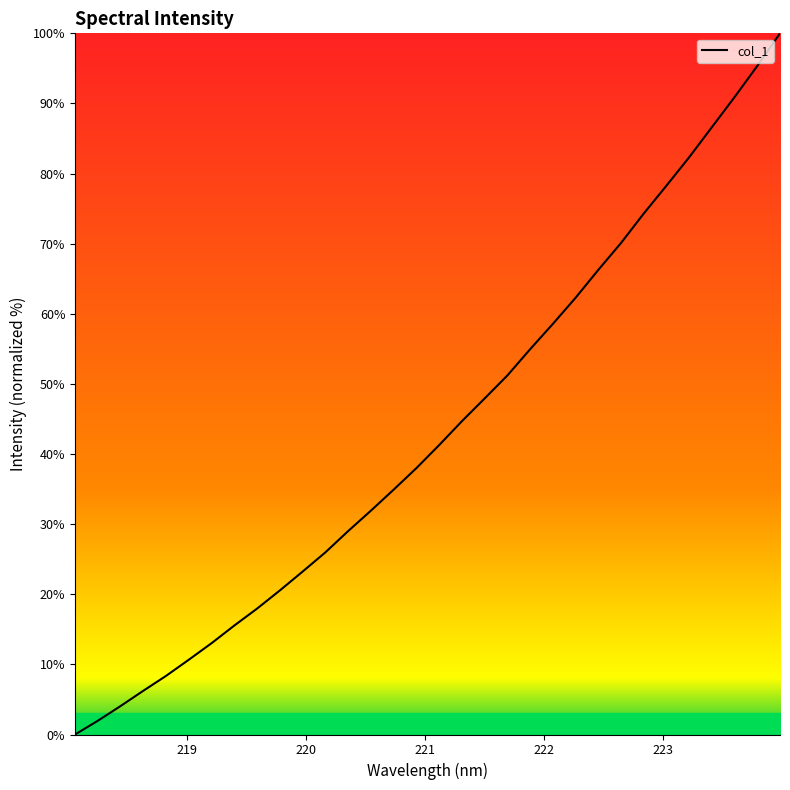

What is the sum of all values?

1386.3